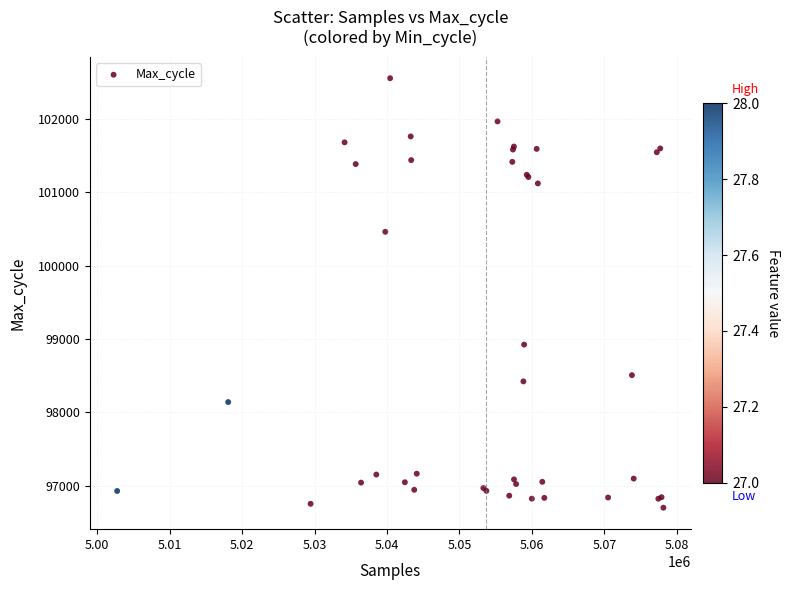

What Y value in the scatter plot is closest to 99628?

98924